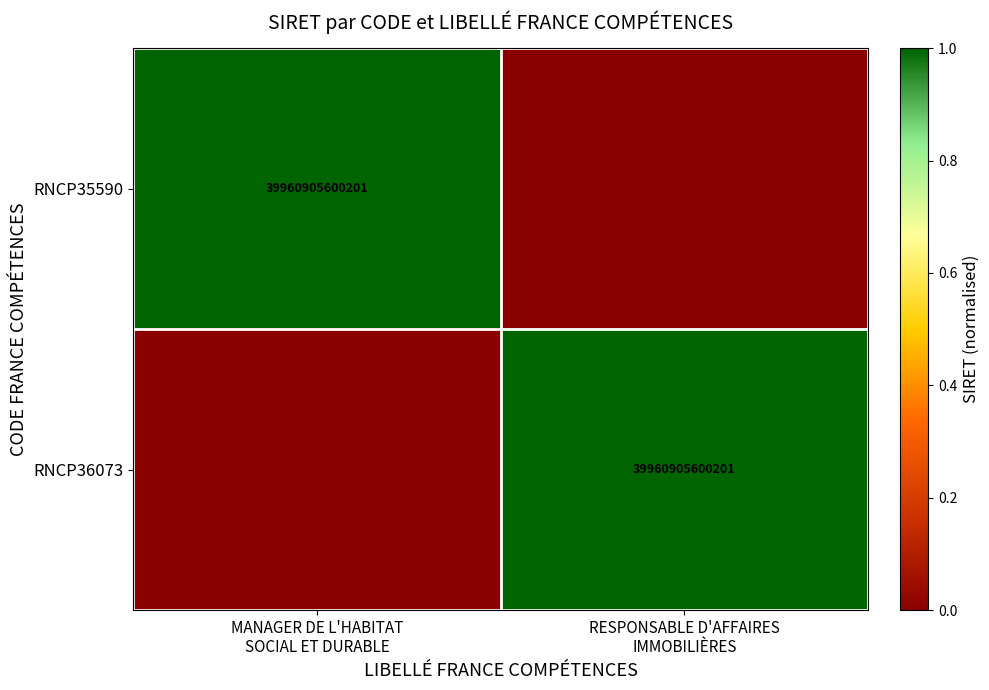

Rank the series by their maximum value, from lowest to highest.

RNCP35590, RNCP36073